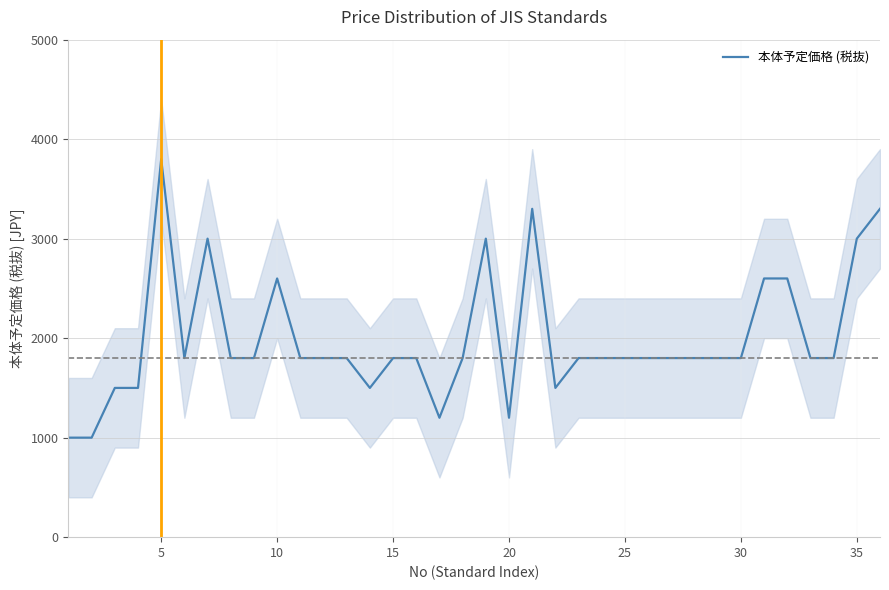

The value of 本体予定価格 (税抜) at 20 is 1774. True or false?

False